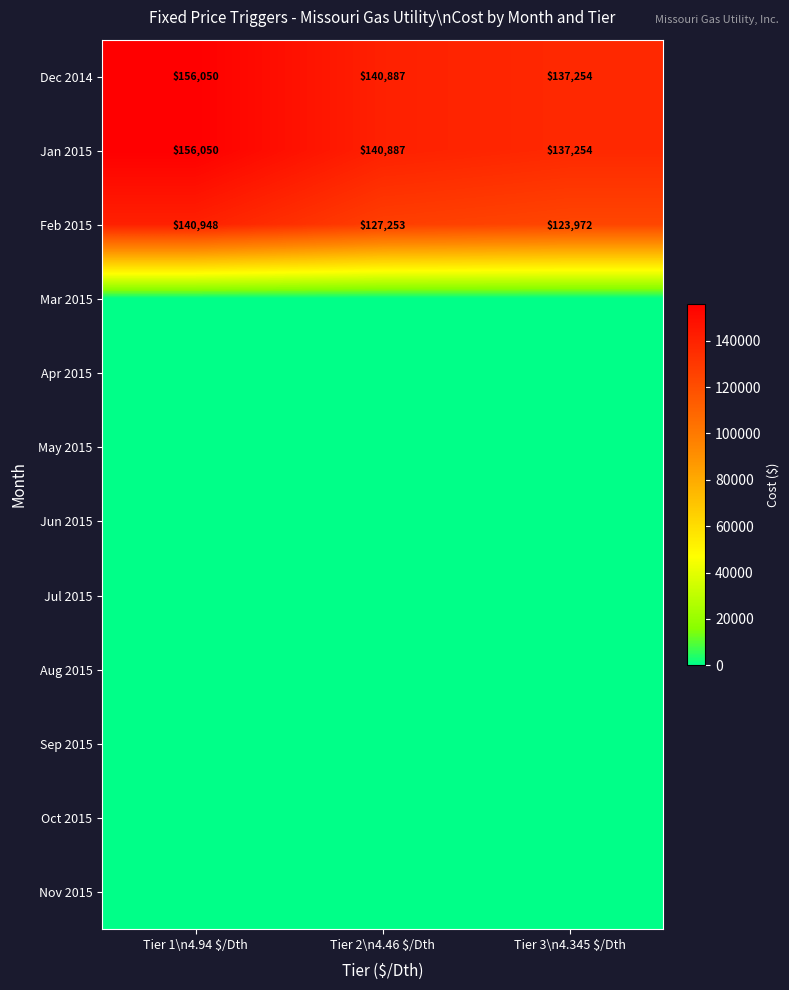

Where does the Feb 2015 series first go above 127253?

Tier 1\n4.94 $/Dth